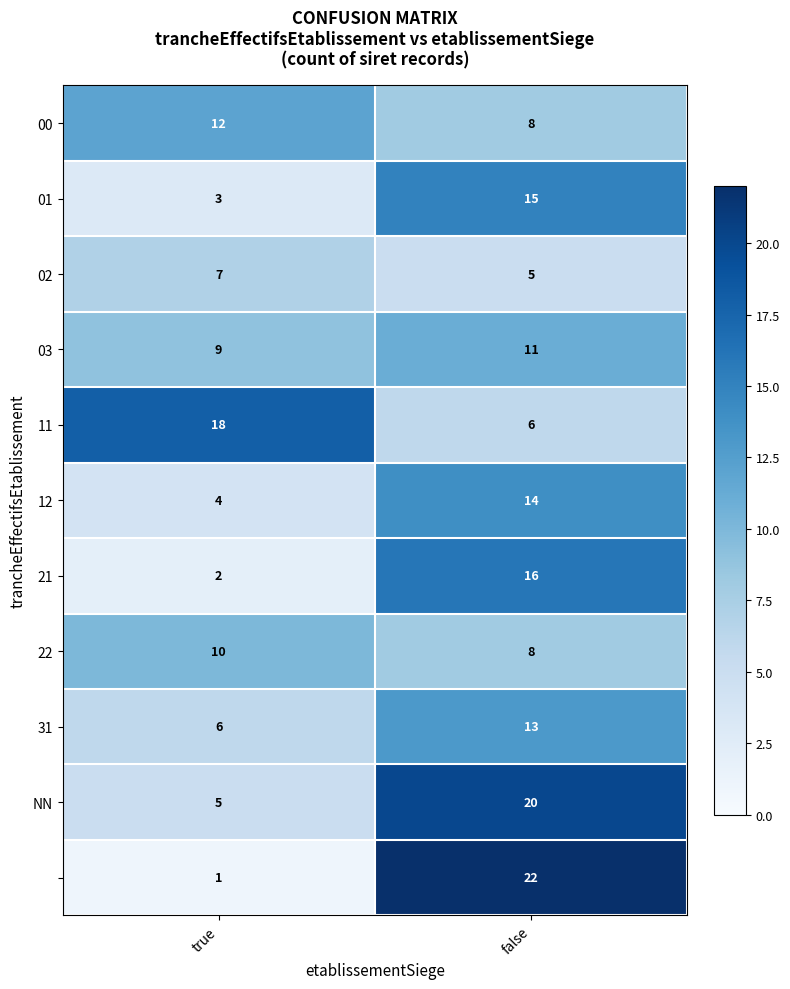

At which category does the chart reach its peak across all series?

false